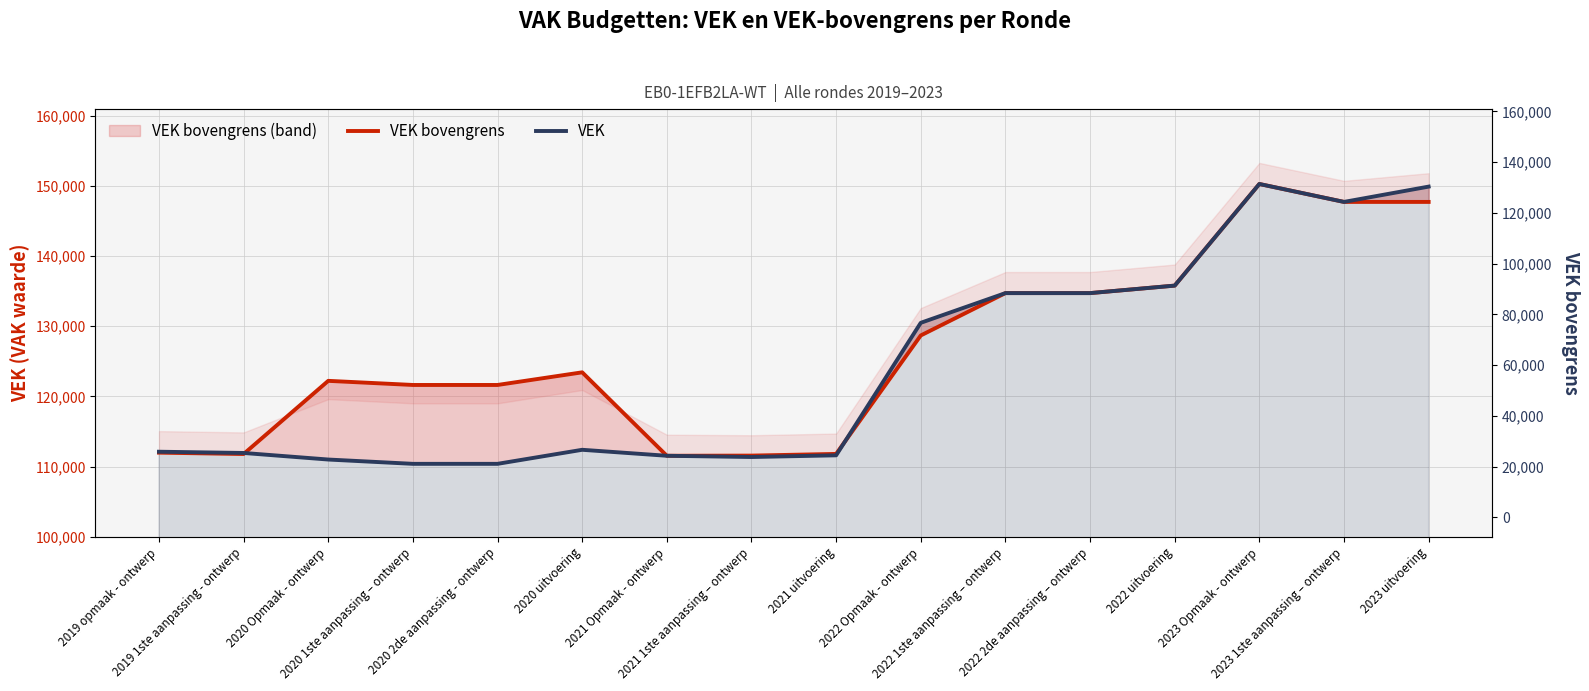

What is the greatest value displayed?

150262